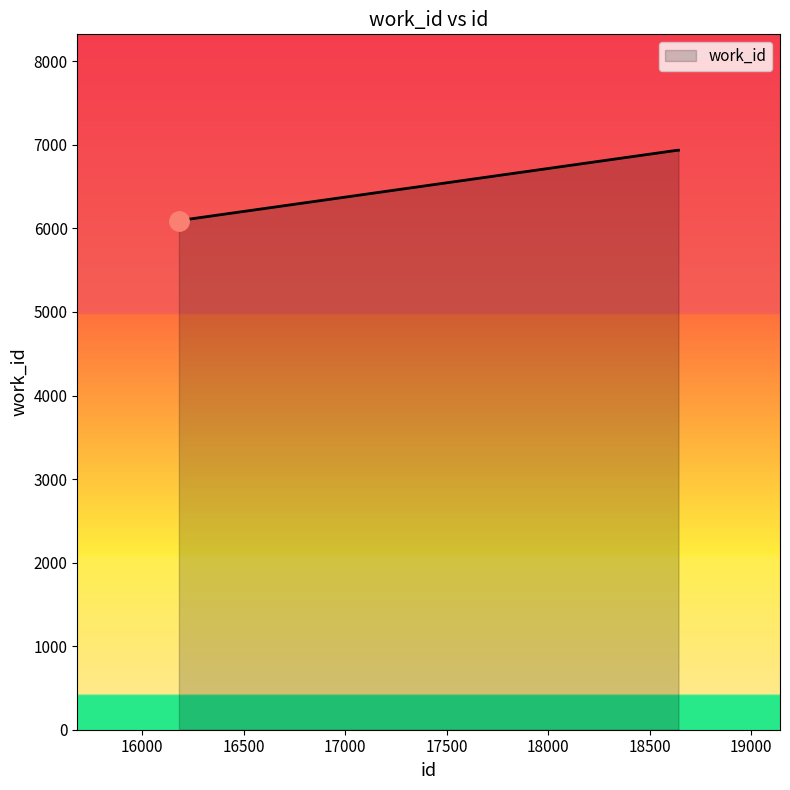

What is the sum of all values?

19966